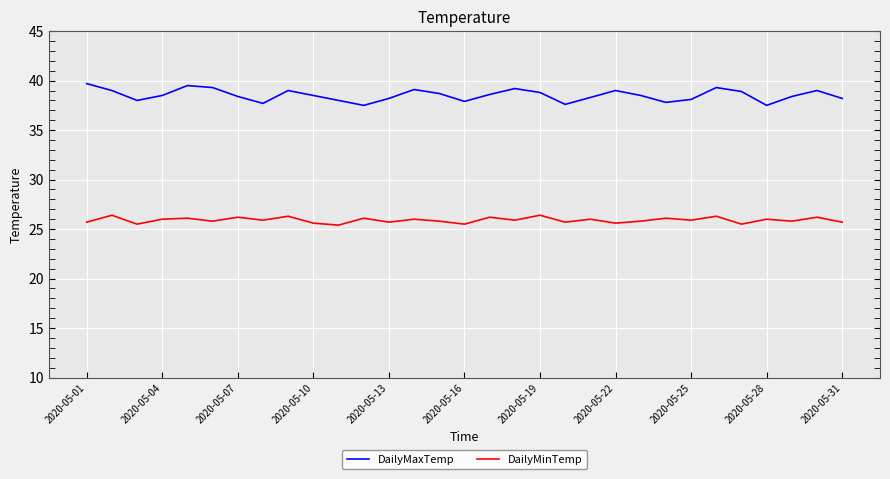

Which series has the widest spread of values?

DailyMaxTemp